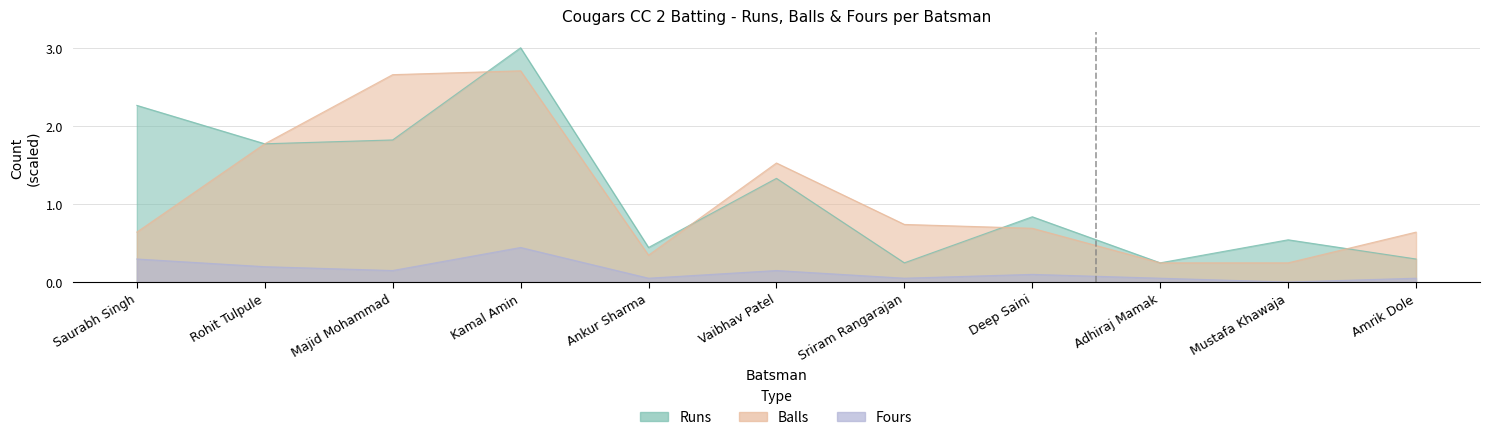

True or false: Runs and Fours cross at least once.

False